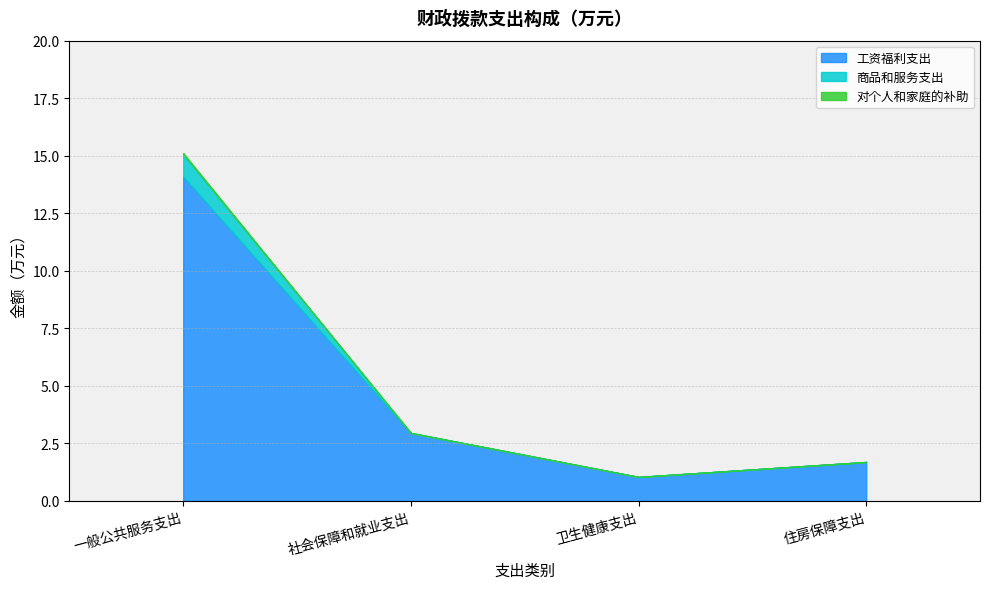

Which category has the lowest value in the 工资福利支出 series?

卫生健康支出